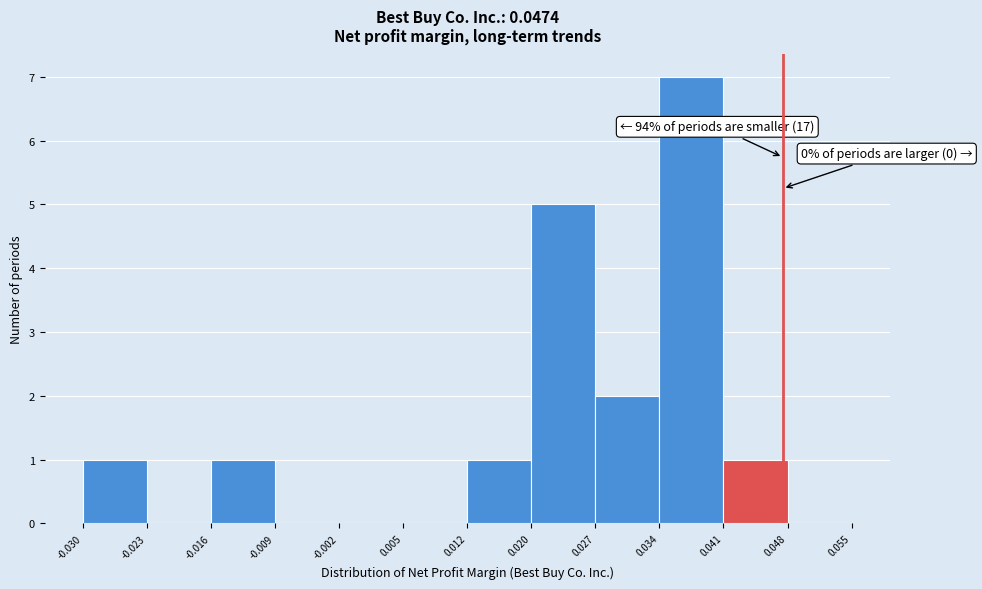

Over which range of the x-axis is the bar tallest?

0.034 to 0.041